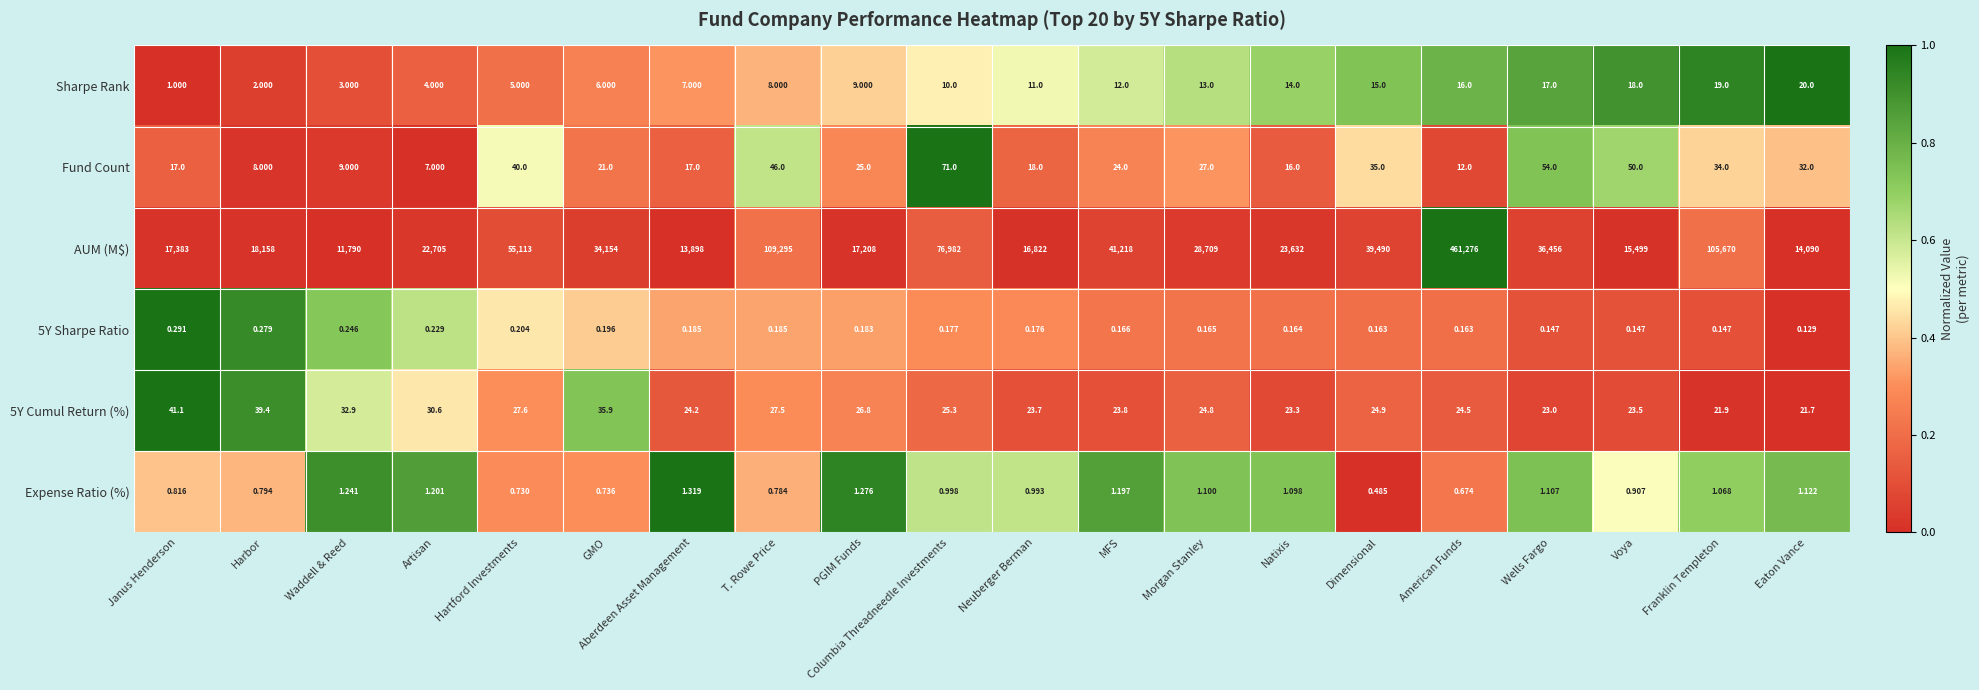

What is the spread (max minus min) of values at Morgan Stanley?

28708.8